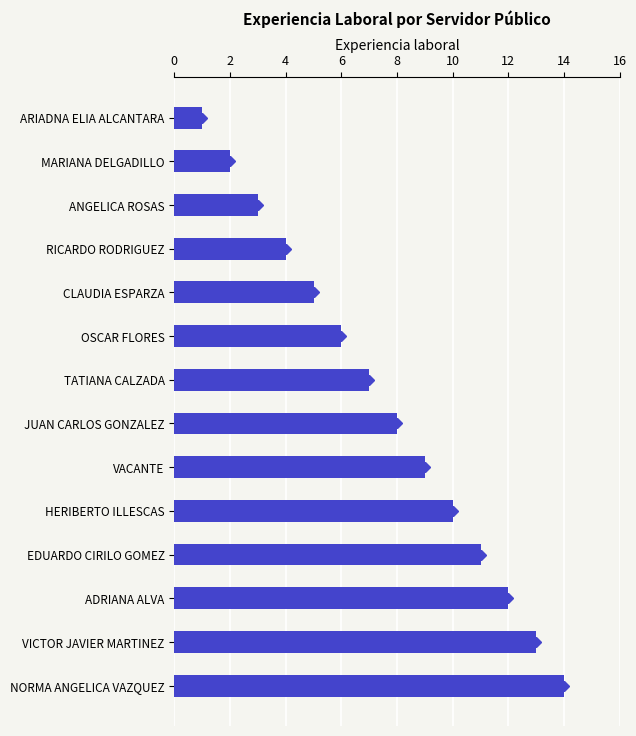

How many bars are there in total?

14